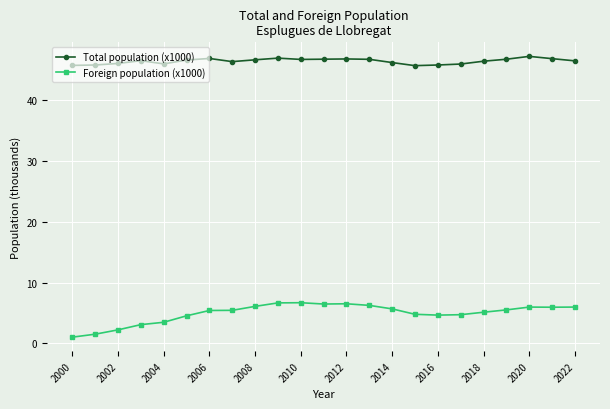

What is the maximum value for Foreign population (x1000)?

6.7